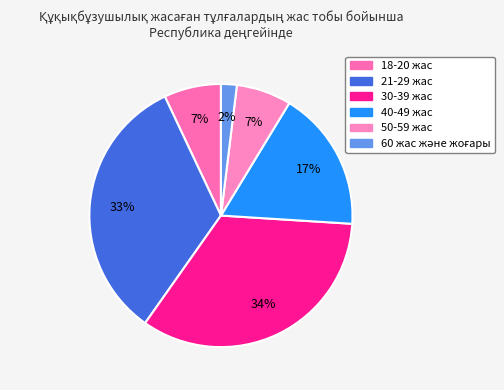

To the nearest percent, what percentage of the pie is 50-59 жас?

7%